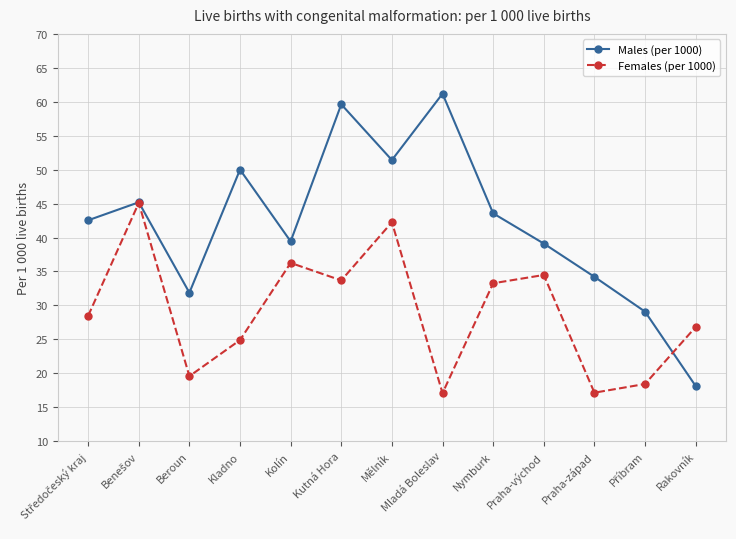

What is the maximum value shown in the chart?

61.2